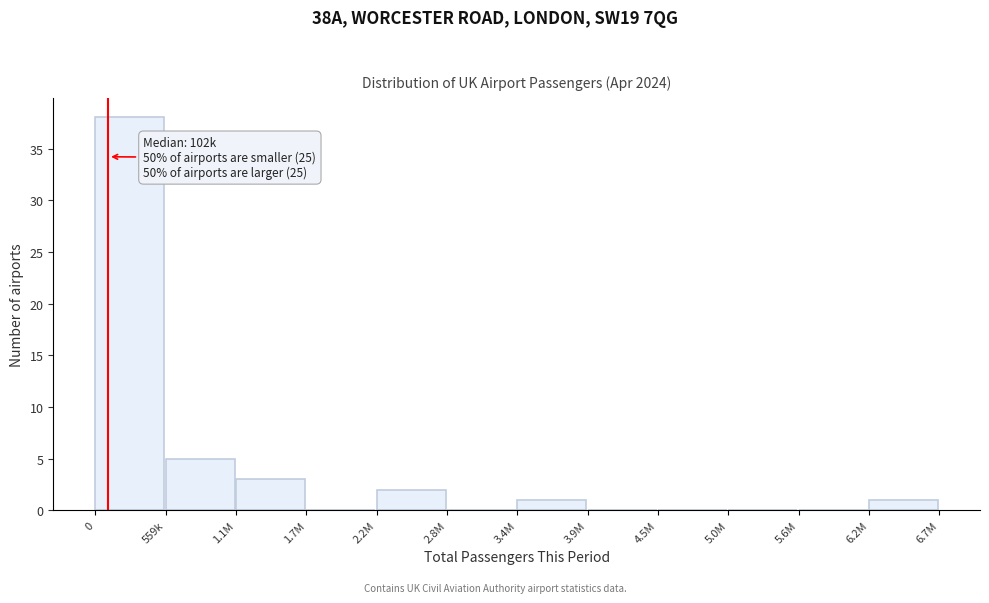

Reading left to right, transcribe all the data shown in this chart.

0=38	559k=5	1.1M=3	1.7M=0	2.2M=2	2.8M=0	3.4M=1	3.9M=0	4.5M=0	5.0M=0	5.6M=0	6.2M=1